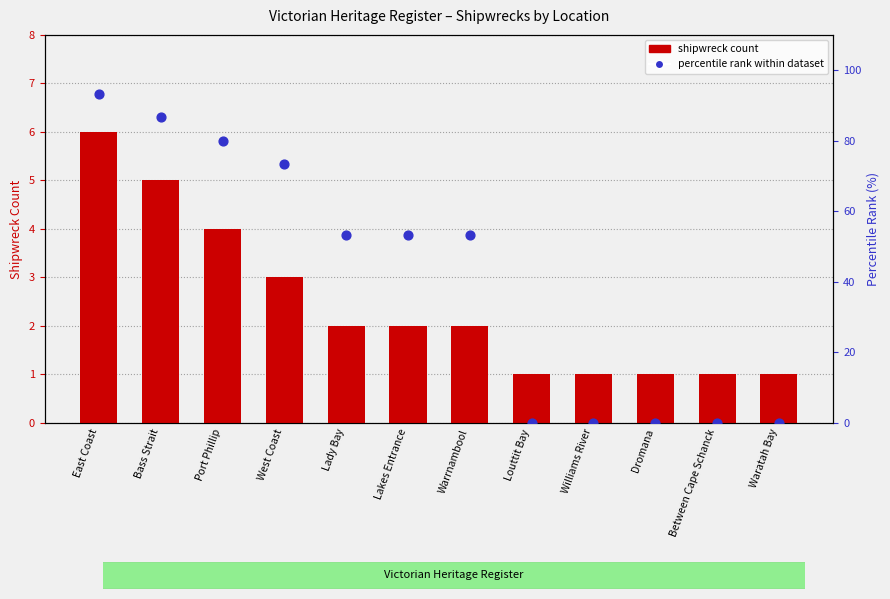

Which series reaches the maximum Y coordinate?

percentile rank within dataset